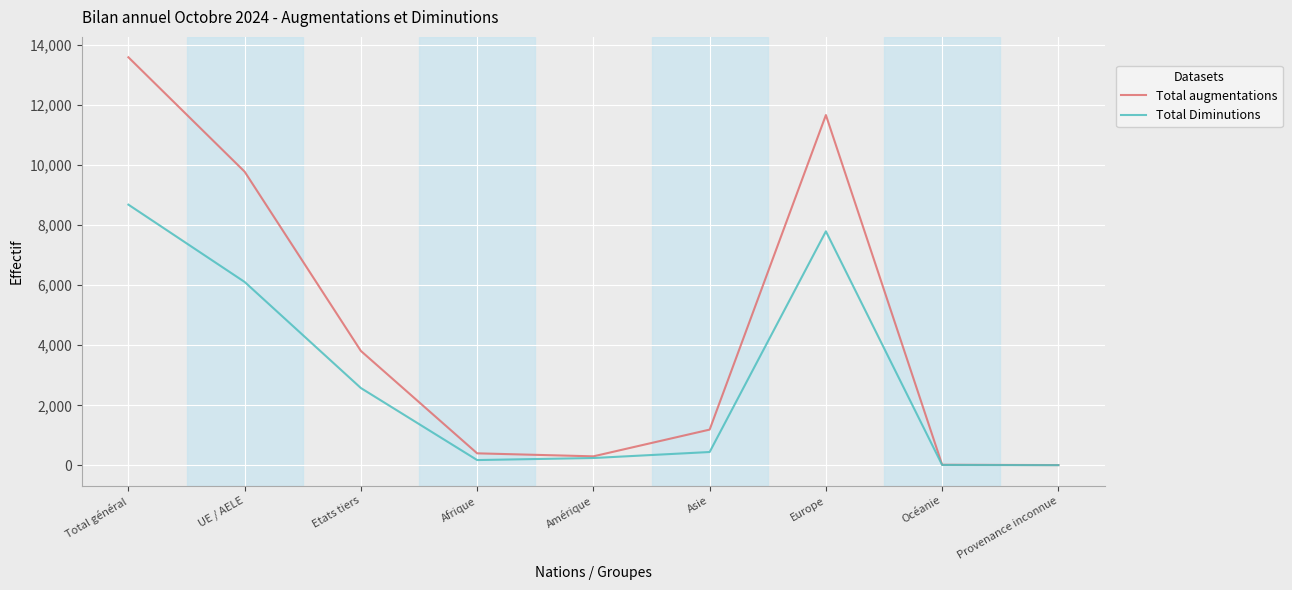

What is the greatest value displayed?

13586